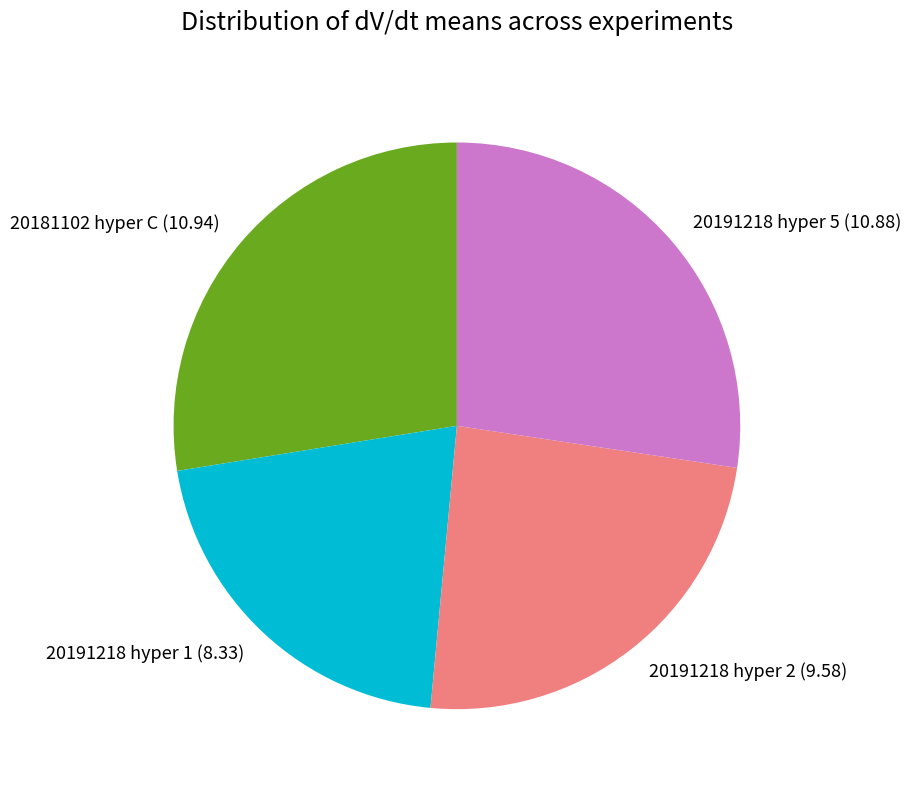

Is 20191218 hyper 1 the majority of the pie?

No